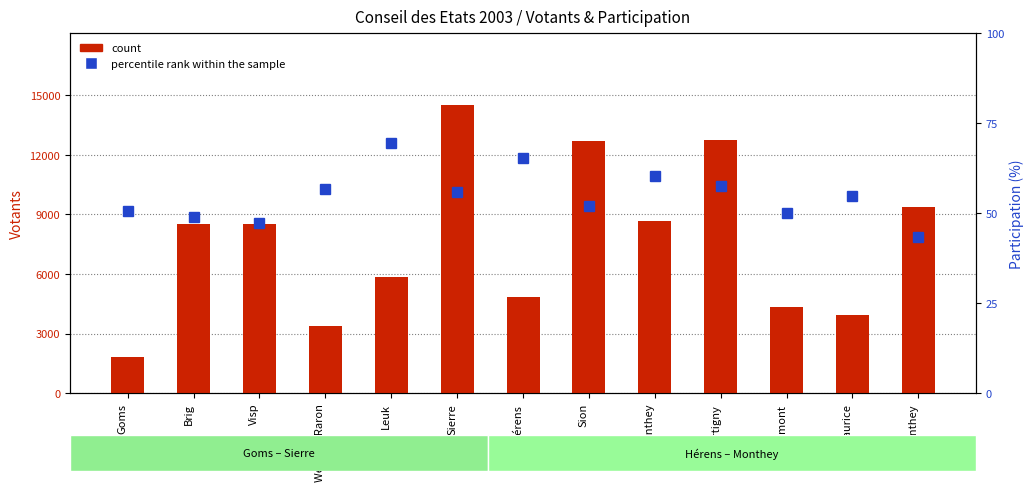

Between Leuk and Conthey, which series saw the biggest shift?

count